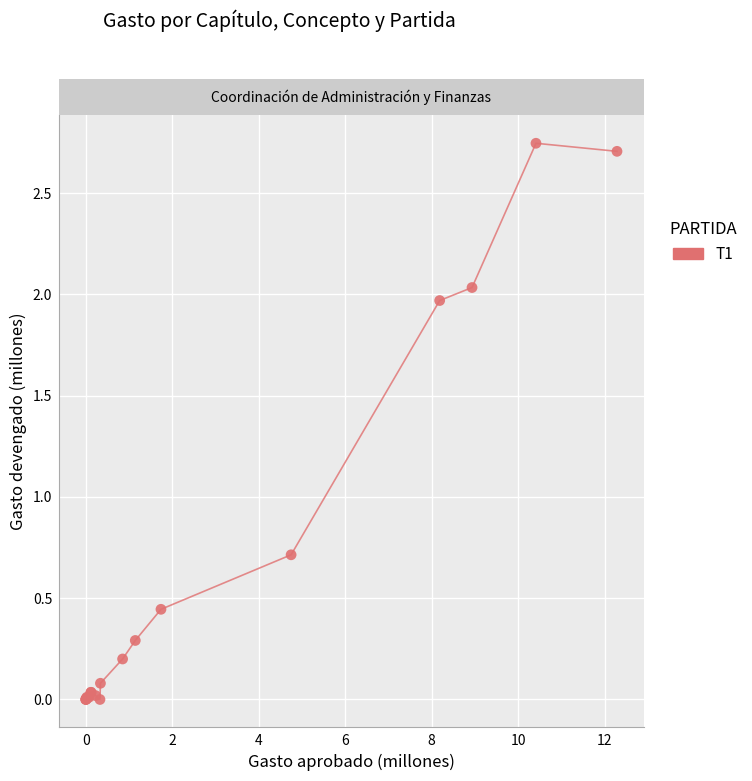

What Y value in the scatter plot is closest to 1?

0.7